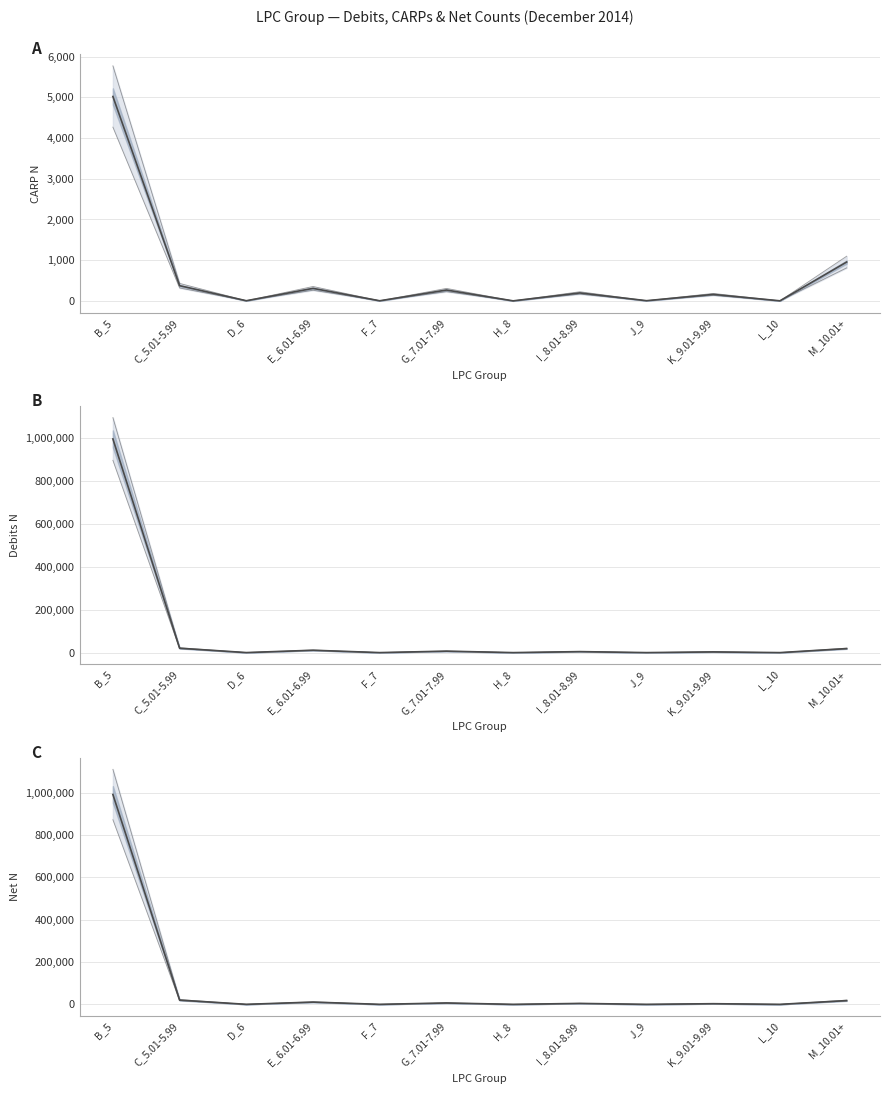

The value of CARP N at I_8.01-8.99 is 299.6. True or false?

False